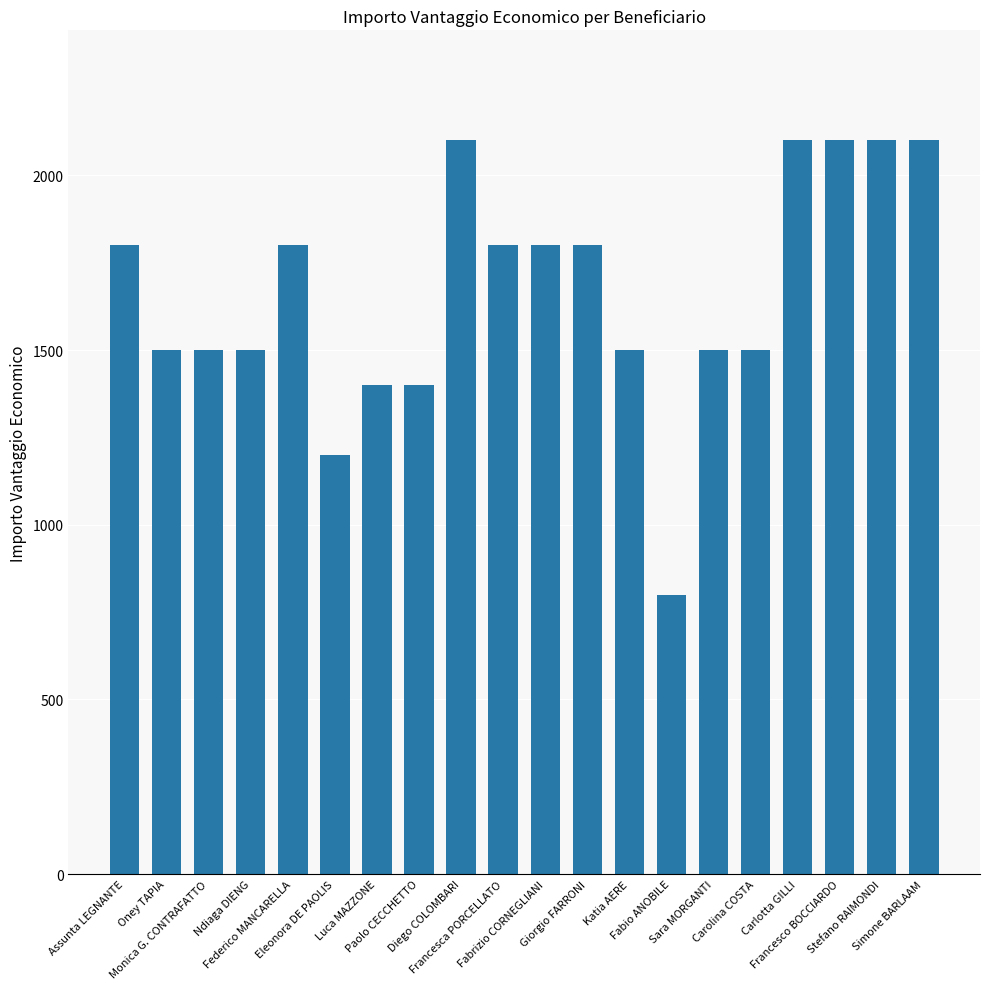

What is the value of the 10th bar from the left?

1800